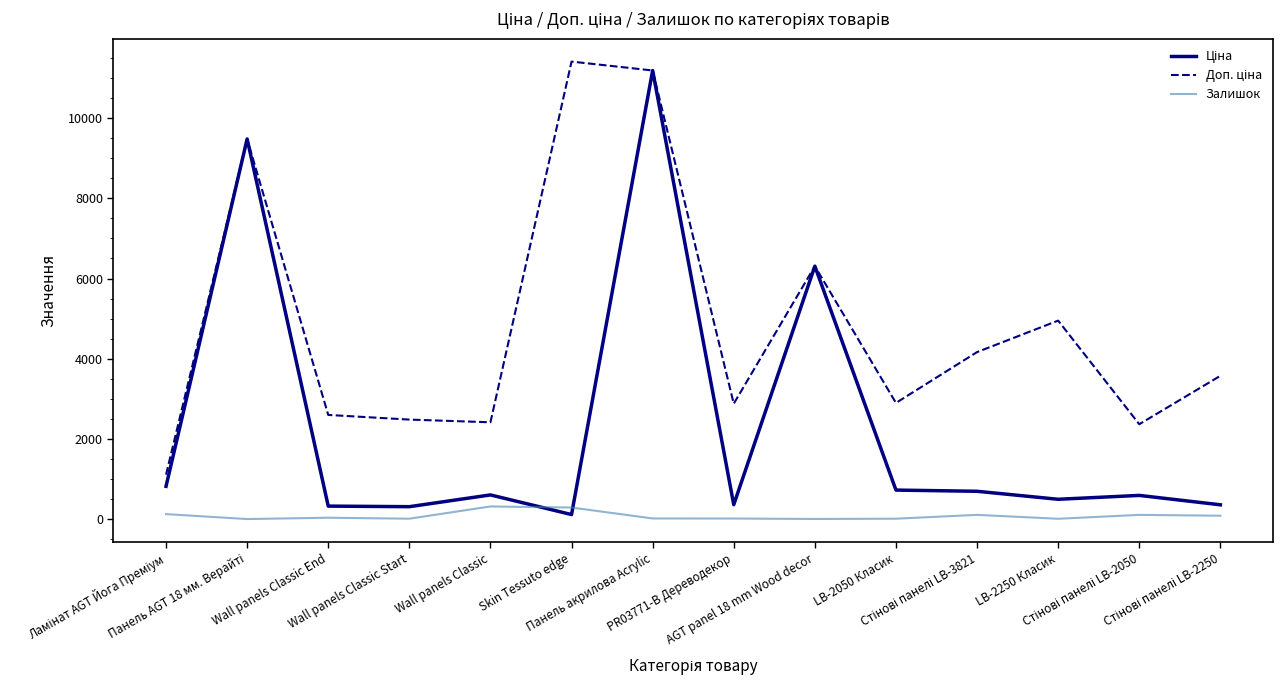

What is the maximum value for Залишок?

316.0